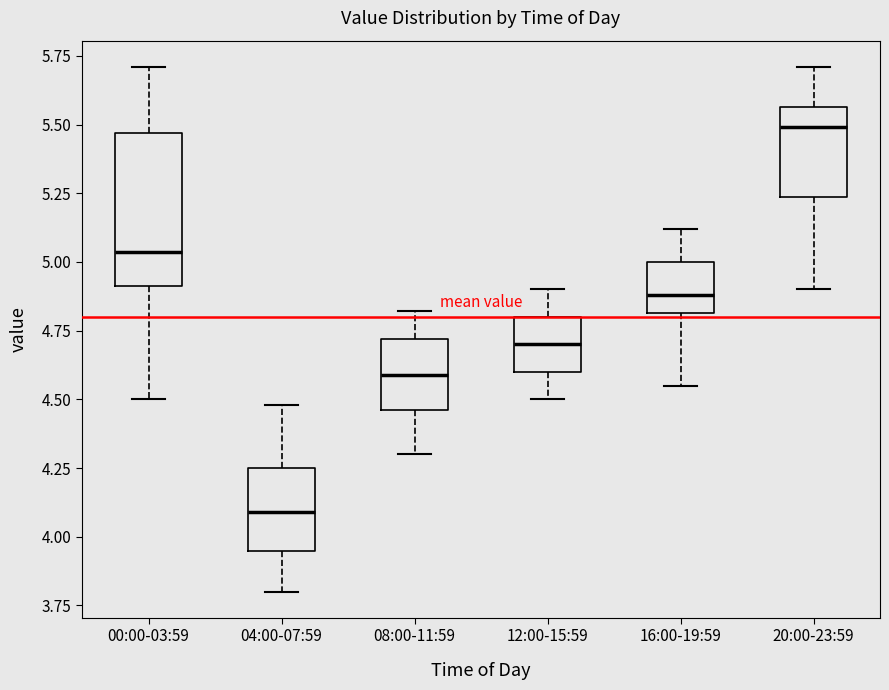

Which box's median line is the lowest?

04:00-07:59